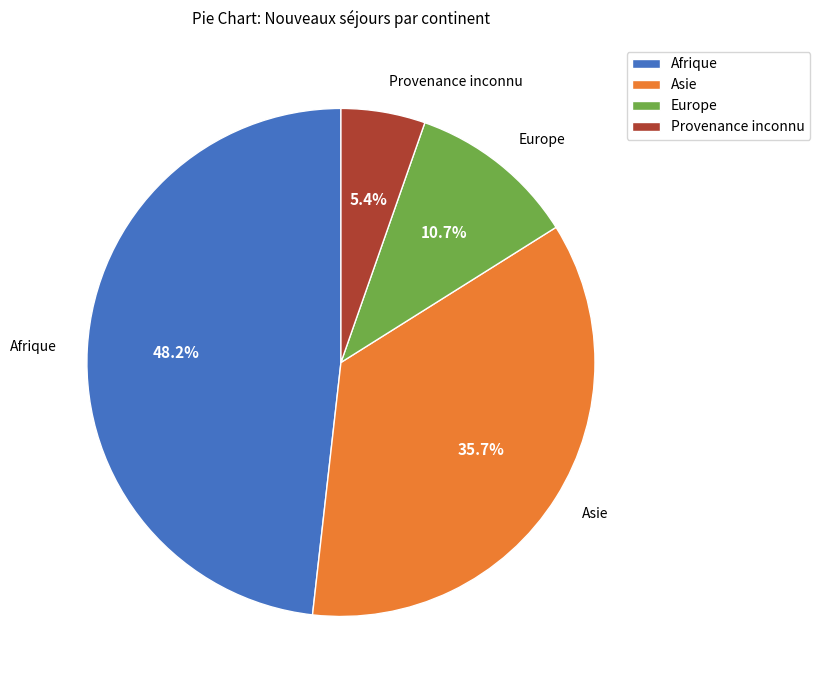

Does Provenance inconnu account for over 50% of the chart?

No